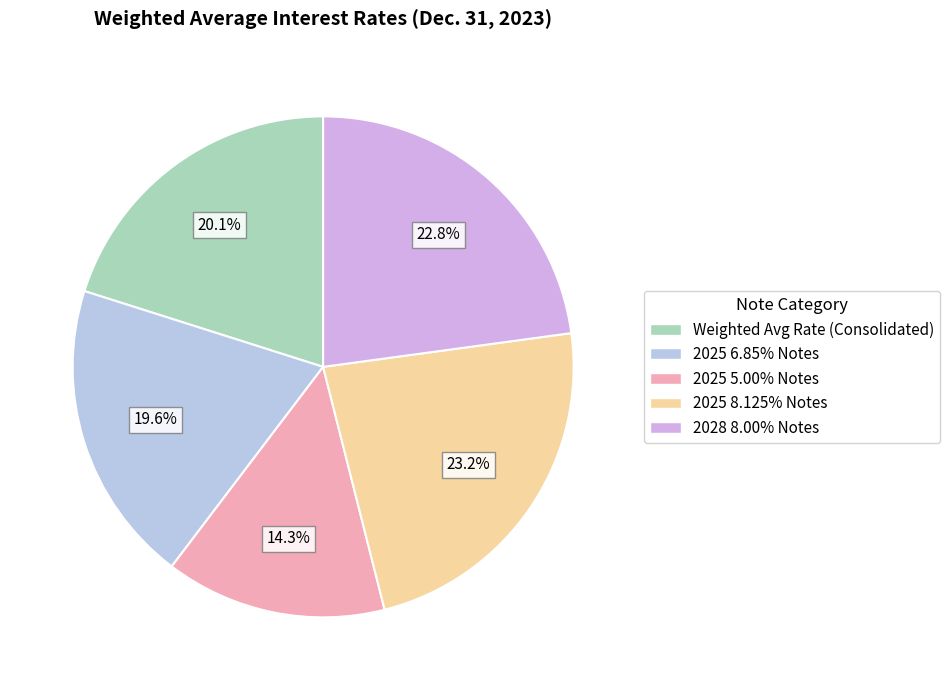

How many slices are in this pie chart?

5